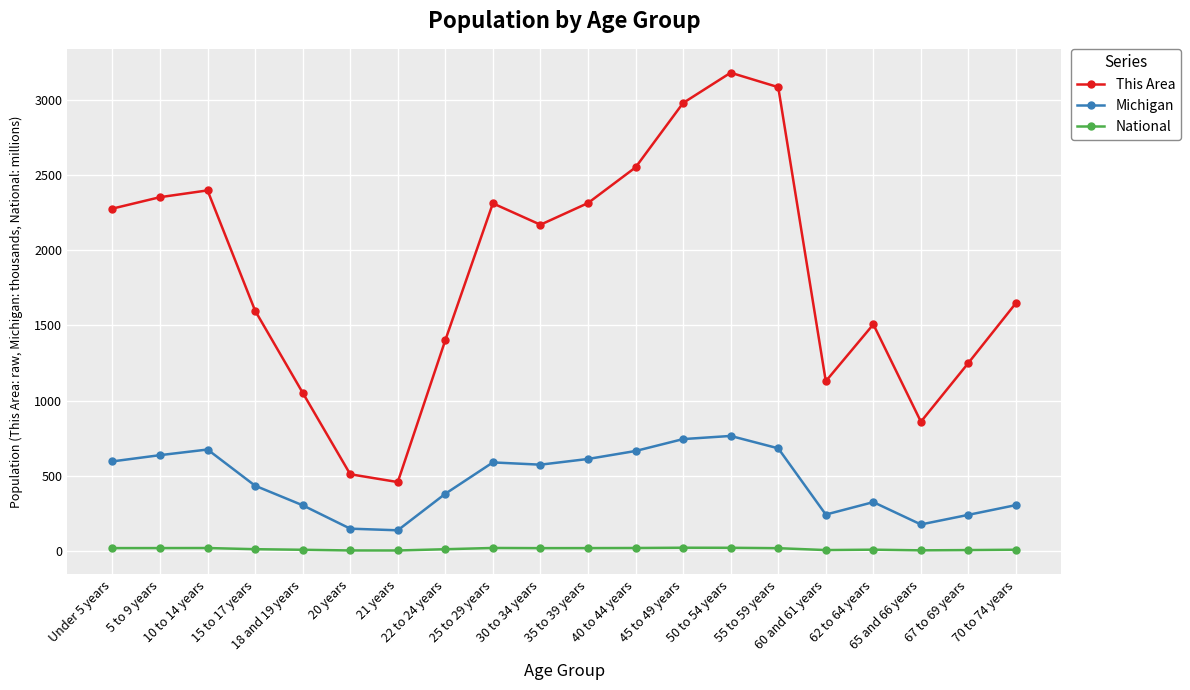

Does the chart display data point markers on the line(s)?

Yes